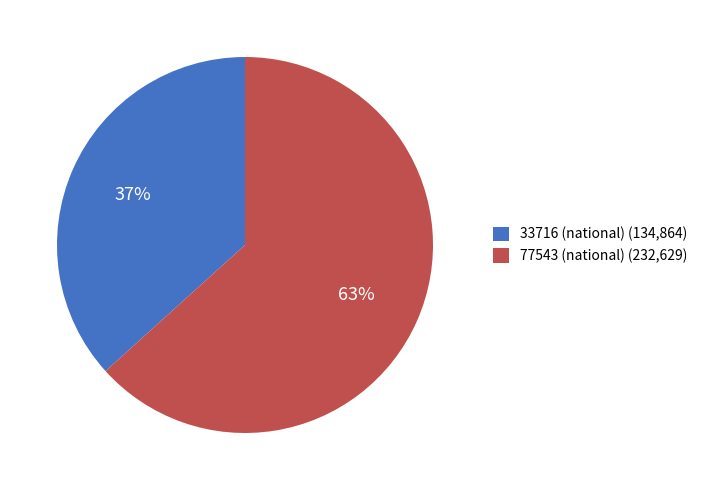

Rank the categories by value from lowest to highest.

33716 (national) (134,864), 77543 (national) (232,629)